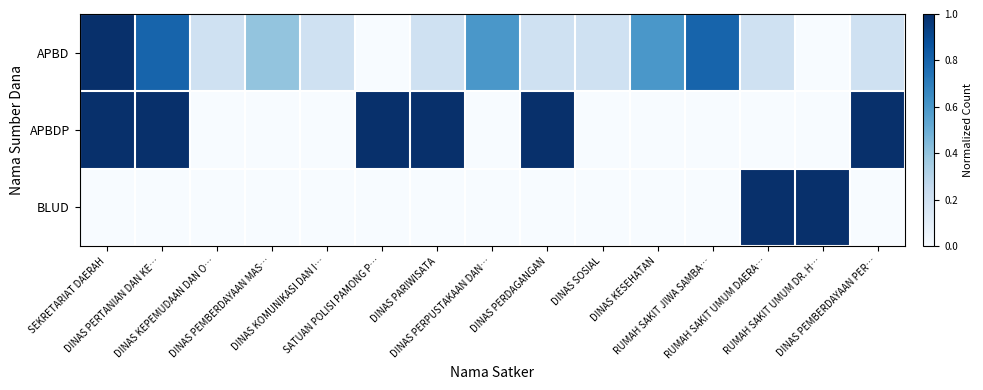

Reading left to right, transcribe all the data shown in this chart.

APBD: SEKRETARIAT DAERAH=1.0	DINAS PERTANIAN DAN KE…=0.8	DINAS KEPEMUDAAN DAN O…=0.2	DINAS PEMBERDAYAAN MAS…=0.4	DINAS KOMUNIKASI DAN I…=0.2	SATUAN POLISI PAMONG P…=0.0	DINAS PARIWISATA=0.2	DINAS PERPUSTAKAAN DAN…=0.6	DINAS PERDAGANGAN=0.2	DINAS SOSIAL=0.2	DINAS KESEHATAN=0.6	RUMAH SAKIT JIWA SAMBA…=0.8	RUMAH SAKIT UMUM DAERA…=0.2	RUMAH SAKIT UMUM DR. H…=0.0	DINAS PEMBERDAYAAN PER…=0.2
APBDP: SEKRETARIAT DAERAH=1.0	DINAS PERTANIAN DAN KE…=1.0	DINAS KEPEMUDAAN DAN O…=0.0	DINAS PEMBERDAYAAN MAS…=0.0	DINAS KOMUNIKASI DAN I…=0.0	SATUAN POLISI PAMONG P…=1.0	DINAS PARIWISATA=1.0	DINAS PERPUSTAKAAN DAN…=0.0	DINAS PERDAGANGAN=1.0	DINAS SOSIAL=0.0	DINAS KESEHATAN=0.0	RUMAH SAKIT JIWA SAMBA…=0.0	RUMAH SAKIT UMUM DAERA…=0.0	RUMAH SAKIT UMUM DR. H…=0.0	DINAS PEMBERDAYAAN PER…=1.0
BLUD: SEKRETARIAT DAERAH=0.0	DINAS PERTANIAN DAN KE…=0.0	DINAS KEPEMUDAAN DAN O…=0.0	DINAS PEMBERDAYAAN MAS…=0.0	DINAS KOMUNIKASI DAN I…=0.0	SATUAN POLISI PAMONG P…=0.0	DINAS PARIWISATA=0.0	DINAS PERPUSTAKAAN DAN…=0.0	DINAS PERDAGANGAN=0.0	DINAS SOSIAL=0.0	DINAS KESEHATAN=0.0	RUMAH SAKIT JIWA SAMBA…=0.0	RUMAH SAKIT UMUM DAERA…=1.0	RUMAH SAKIT UMUM DR. H…=1.0	DINAS PEMBERDAYAAN PER…=0.0